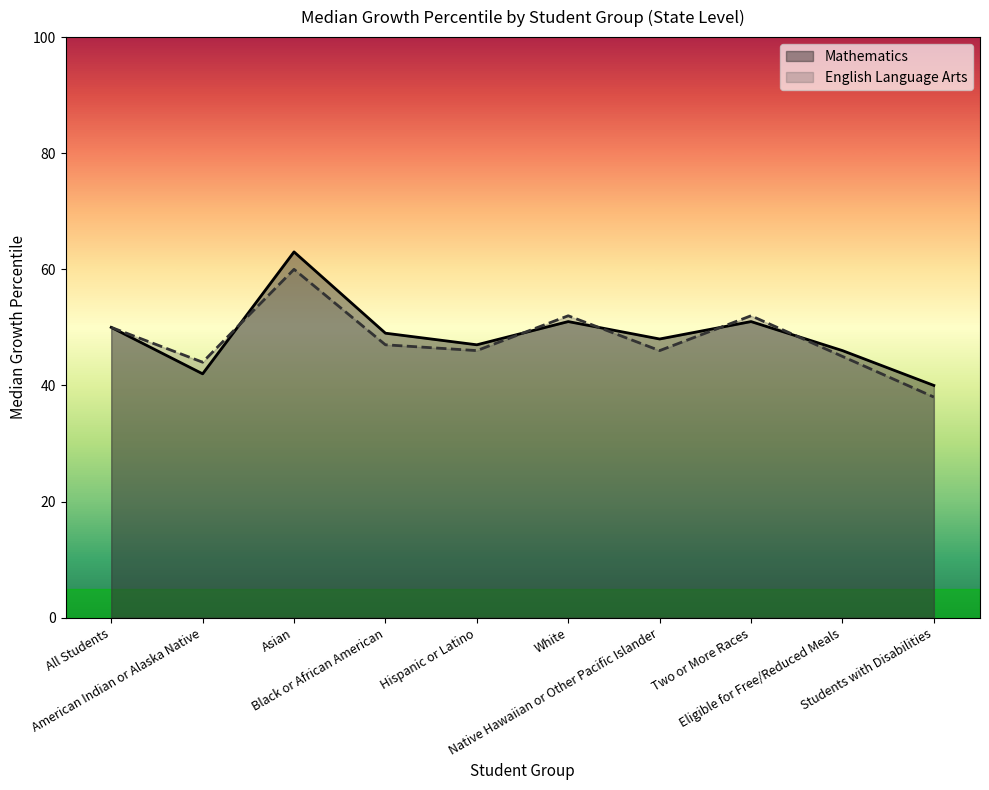

True or false: English Language Arts has more than 1 points higher than both neighbors.

True